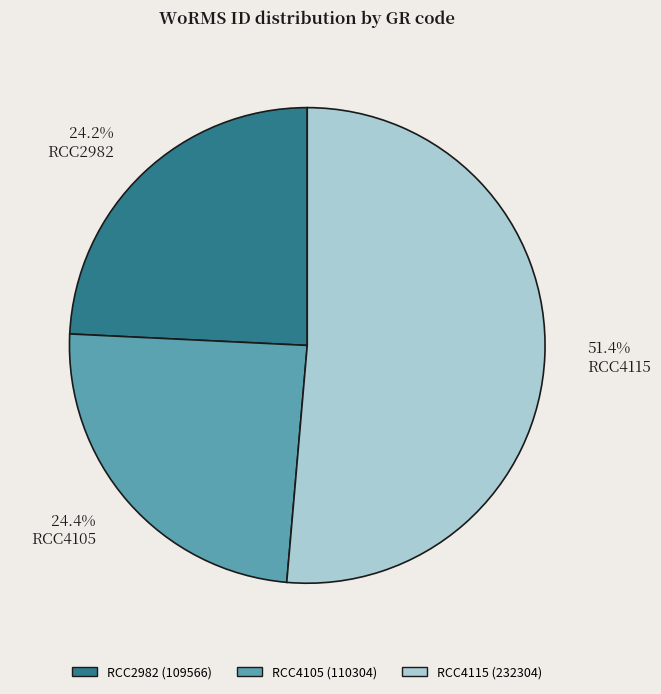

To the nearest percent, what is the difference between the RCC2982 and RCC4115 slice percentages?

27%